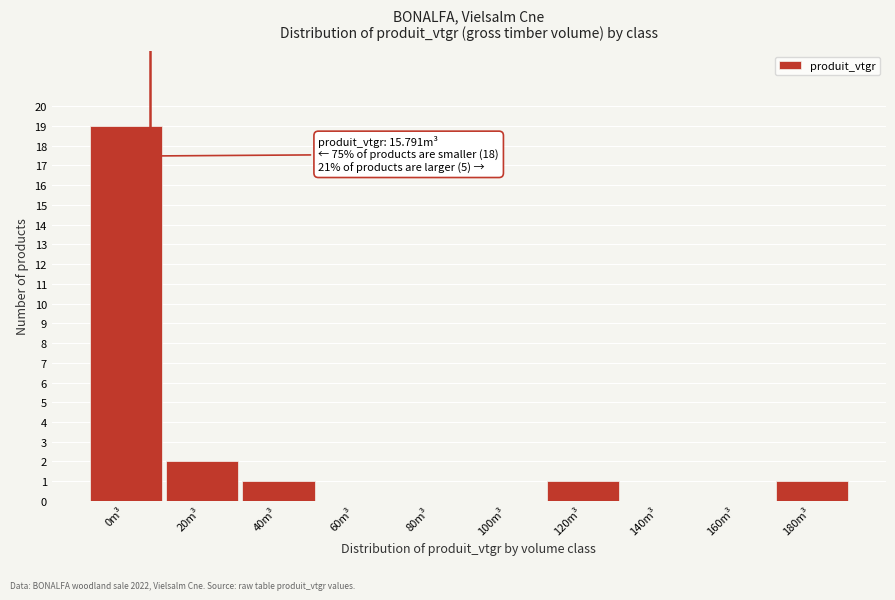

Reading right to left, extract all data points from this chart.

180m³=1	160m³=0	140m³=0	120m³=1	100m³=0	80m³=0	60m³=0	40m³=1	20m³=2	0m³=19